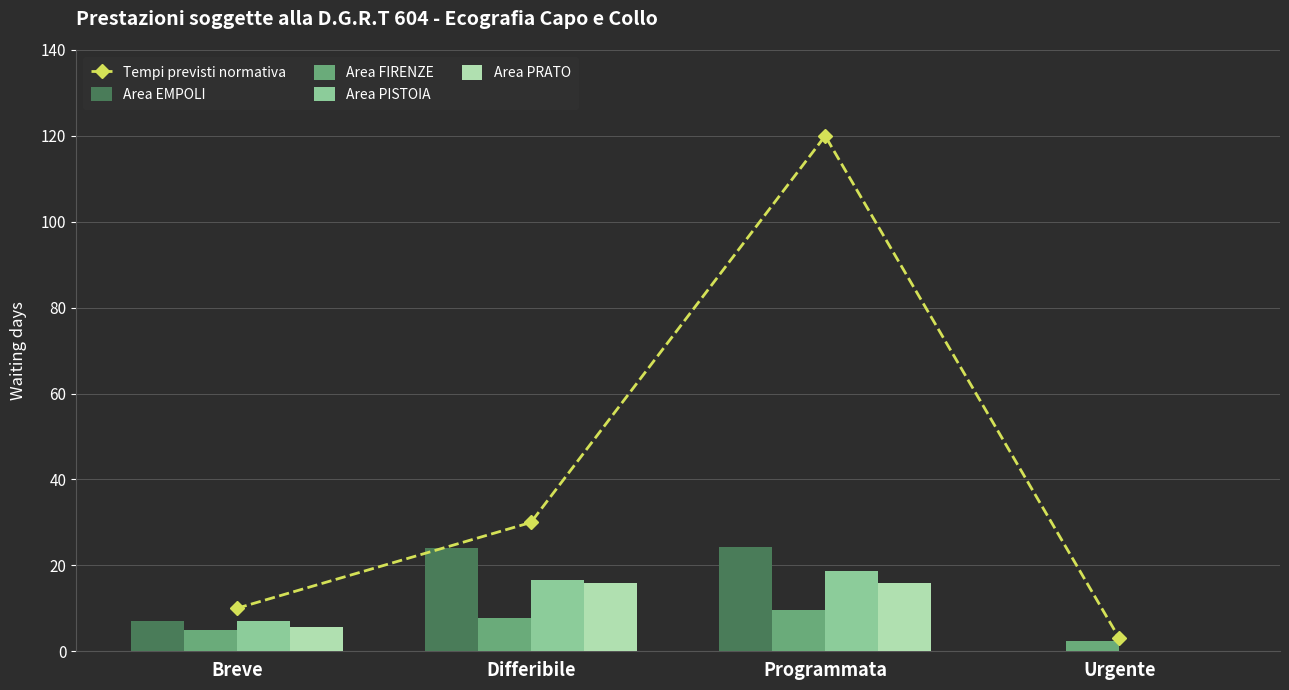

Which label corresponds to the smallest value in the chart?

Urgente